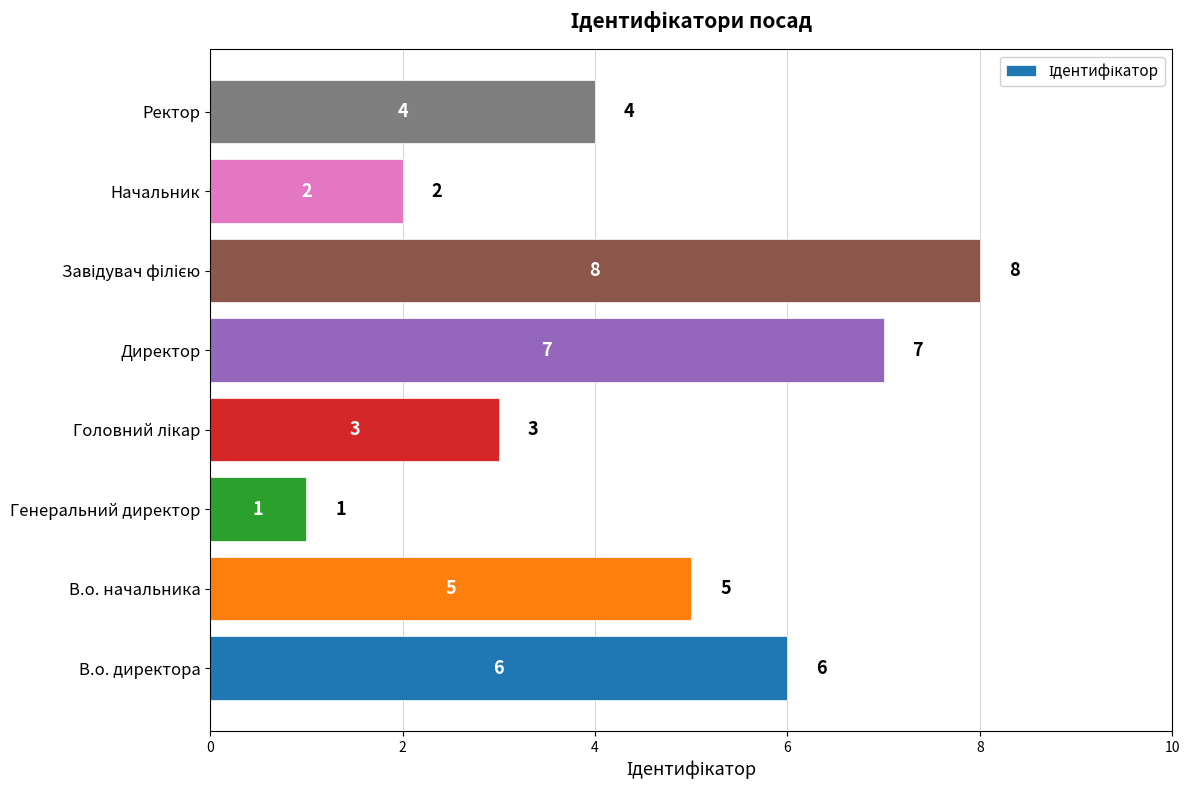

What is the sum of all values?

36